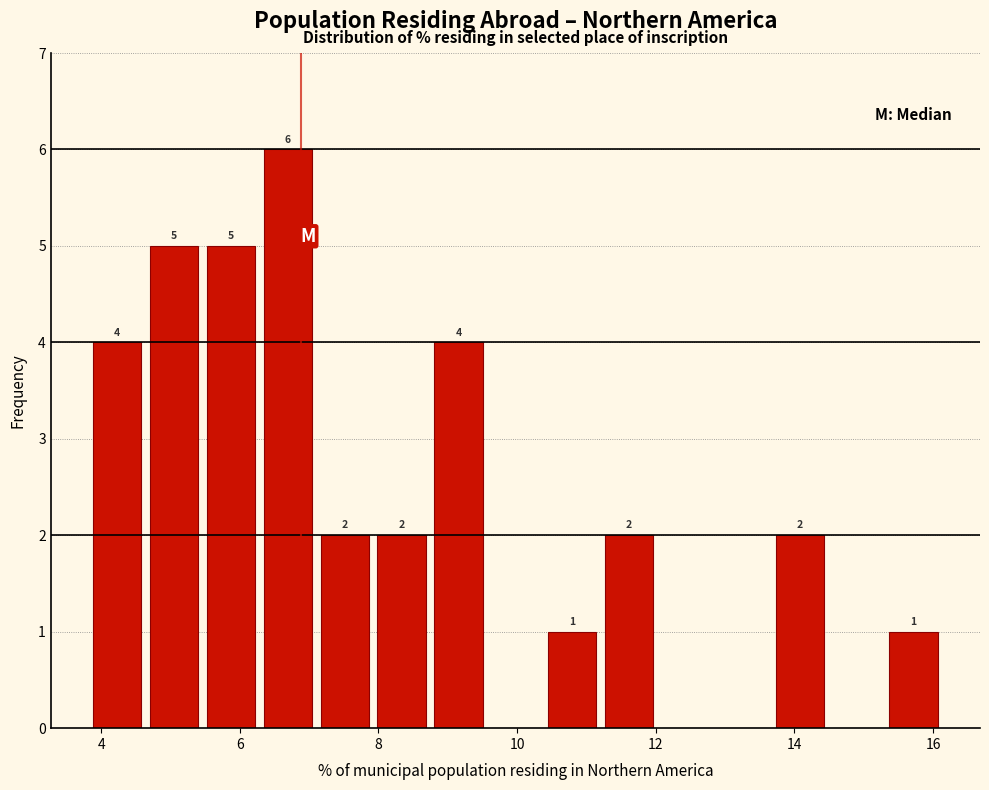

Which range on the x-axis has the tallest bar?

6.2 to 7.2